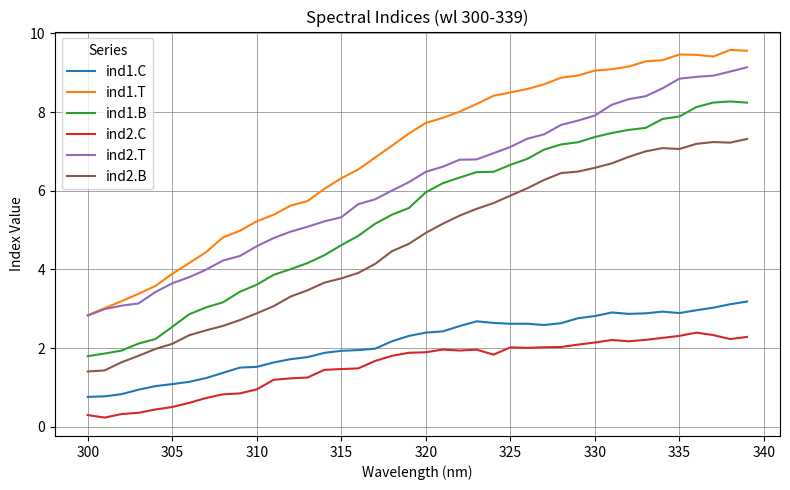

What is the greatest value displayed?

9.6